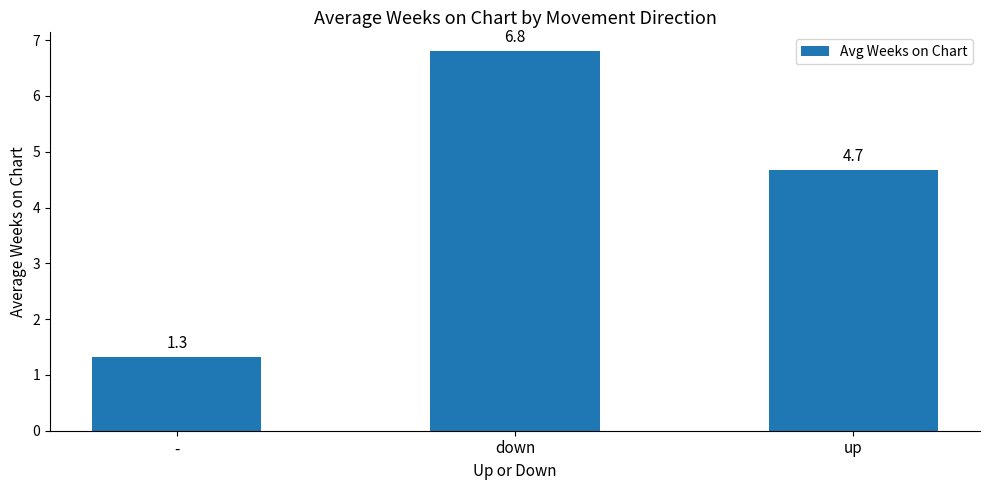

What is the label of the 1st bar from the right?

up